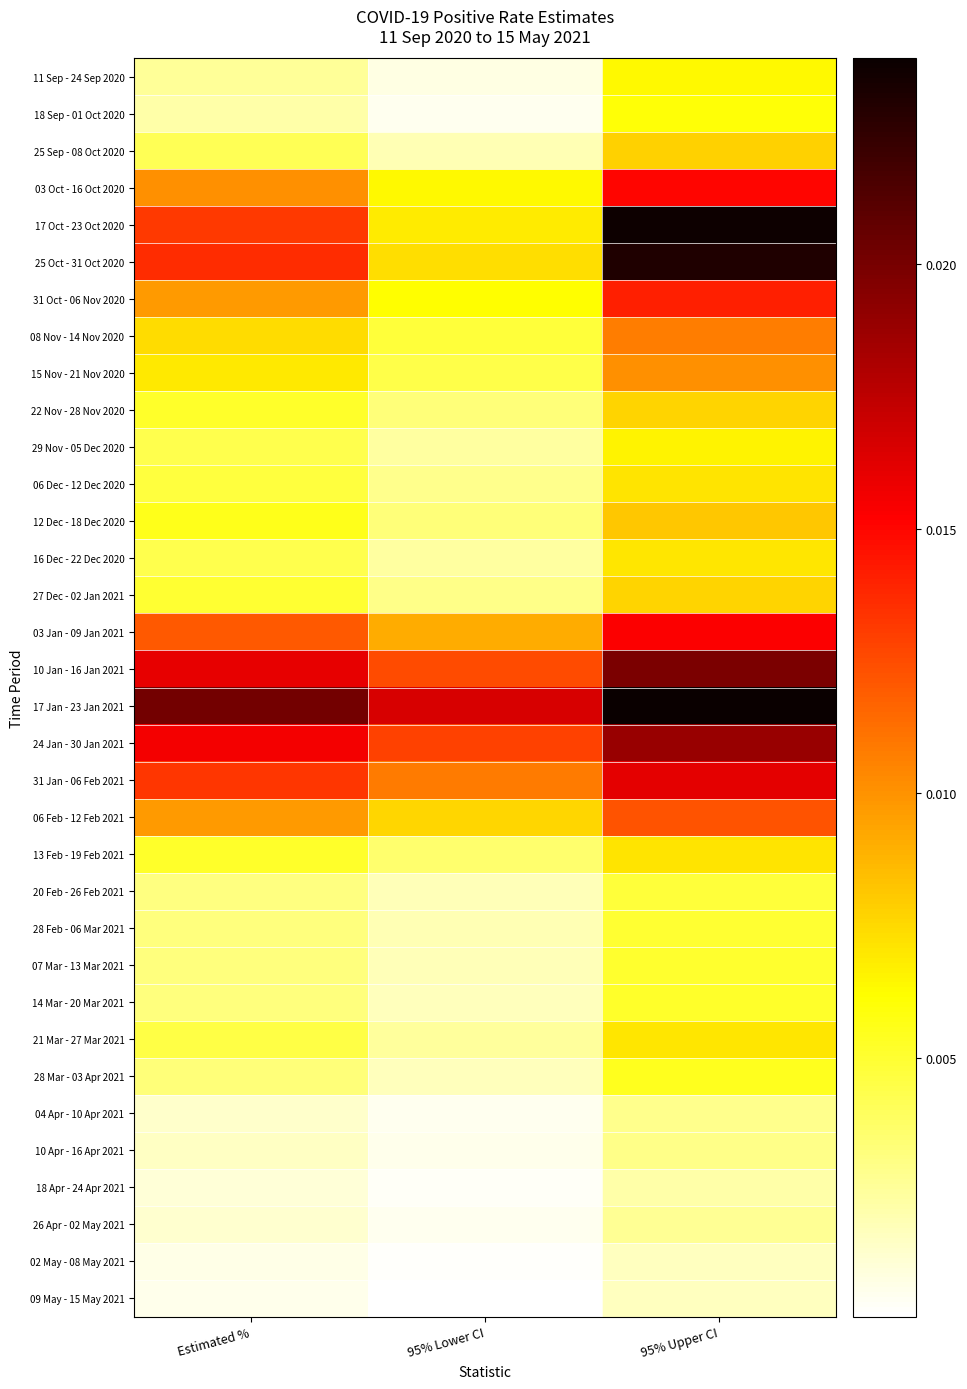

Which series changed the most between Estimated % and 95% Upper CI?

17 Oct - 23 Oct 2020